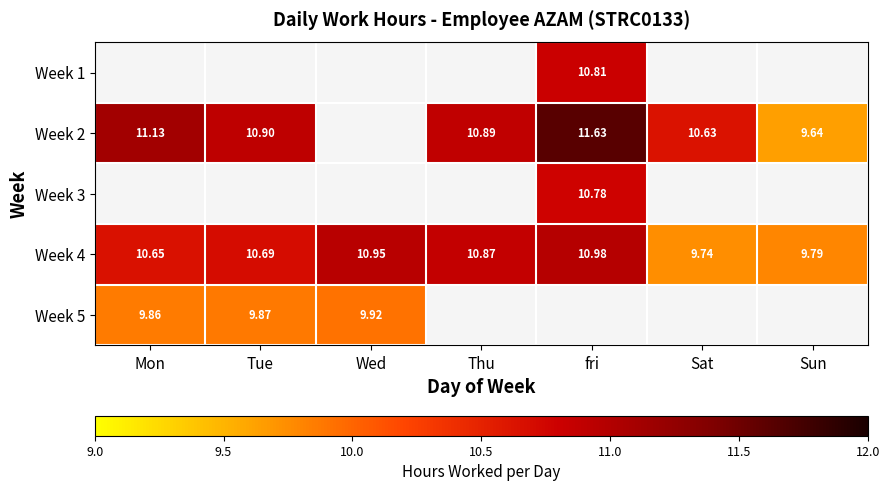

Is the value of Week 5 at Tue greater than the value of Week 2 at Tue?

No